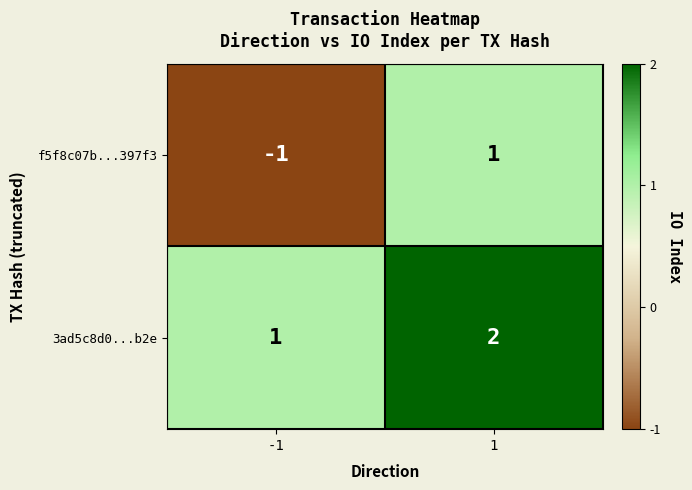

The 3ad5c8d0...b2e series shows 1 at -1. True or false?

True